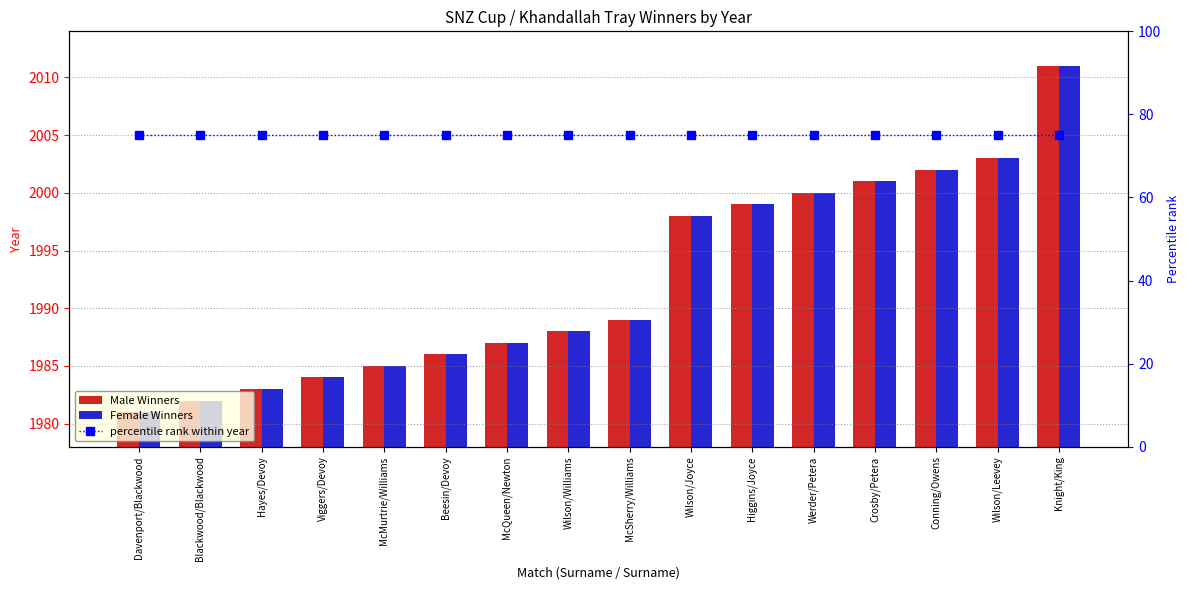

Are the bars horizontal?

No